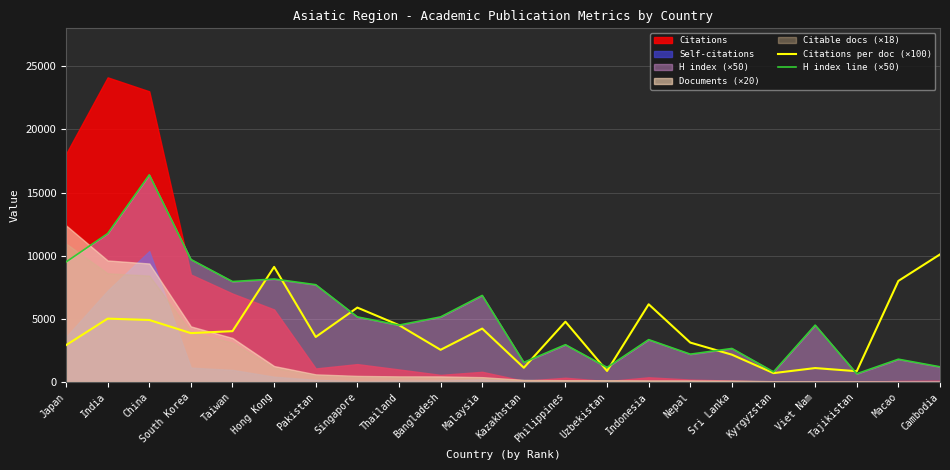

Does the chart display data point markers on the line(s)?

No